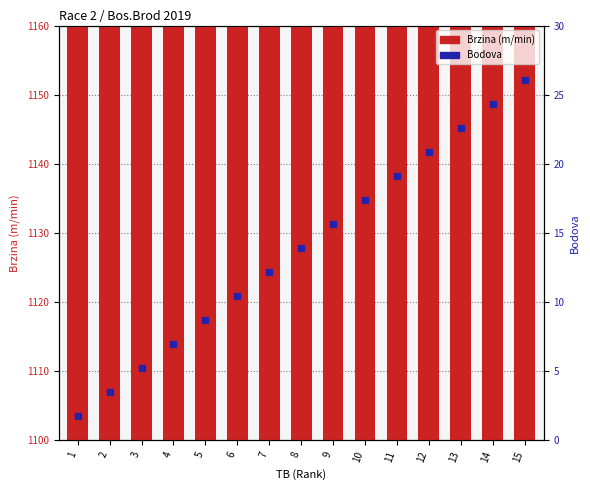

The value of Bodova at 2 is 3.5. True or false?

True